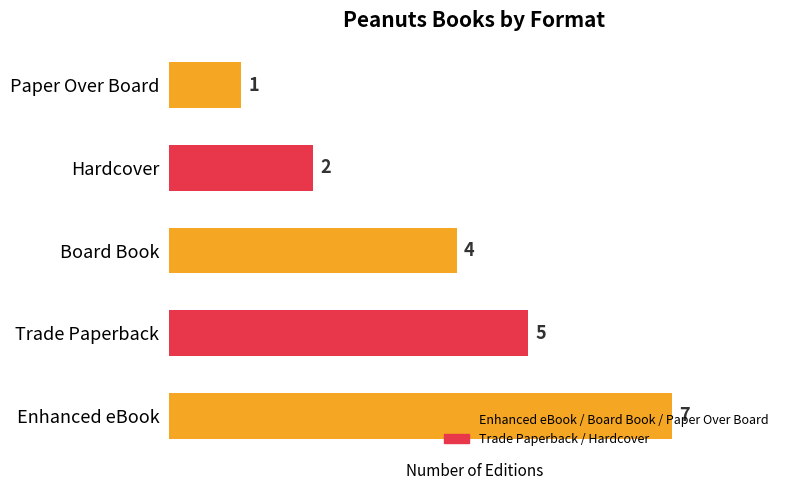

What is the maximum value shown in the chart?

7